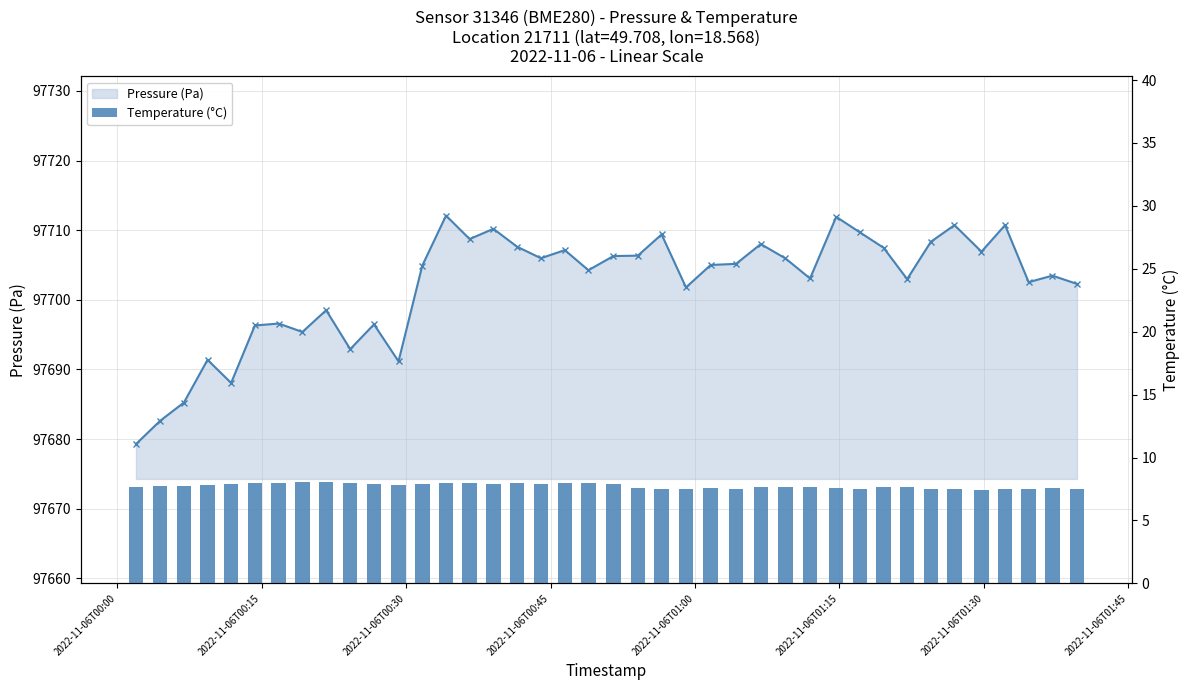

What position from the left is 15?

16